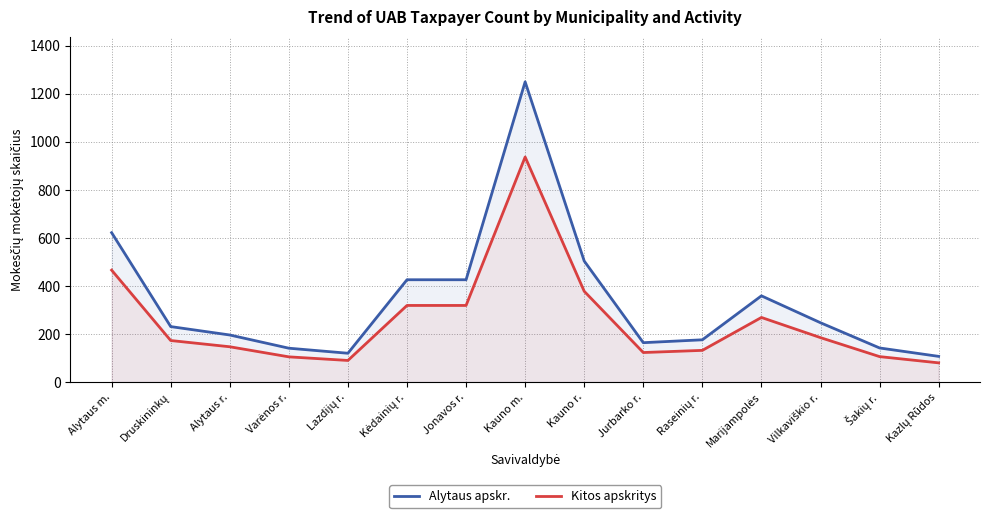

Rank the series by their maximum value, from highest to lowest.

Alytaus apskr., Kitos apskritys